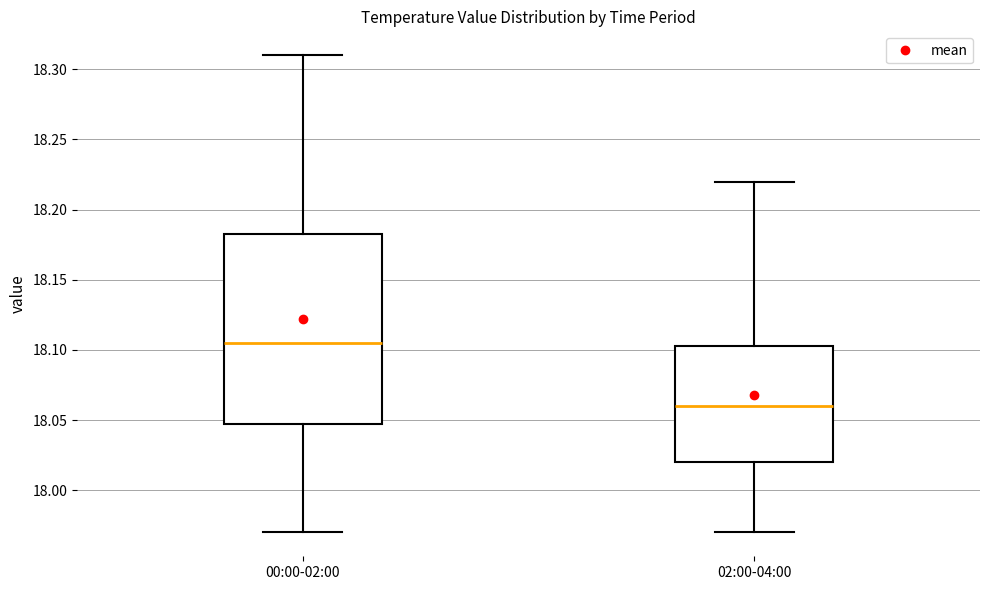

Reading left to right, read every box against the y-axis: the position of its median line, the range the box covers, and the ends of its whiskers. The values are not printed on the chart, so give them approximately, as read against the axis.

00:00-02:00: median 18.105, box 18.050 to 18.185, whiskers 17.970 to 18.310
02:00-04:00: median 18.060, box 18.020 to 18.105, whiskers 17.970 to 18.220